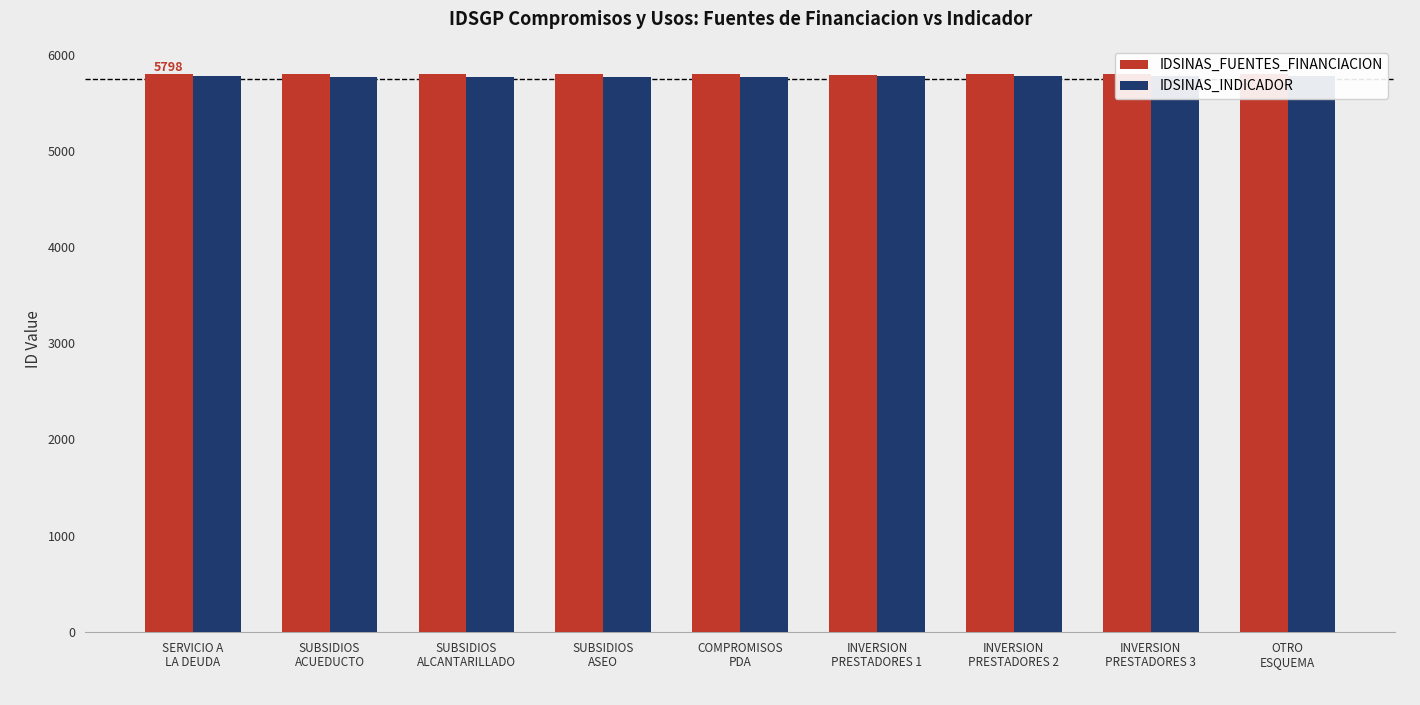

What is the difference between the highest and lowest values at INVERSION
PRESTADORES 3?

22